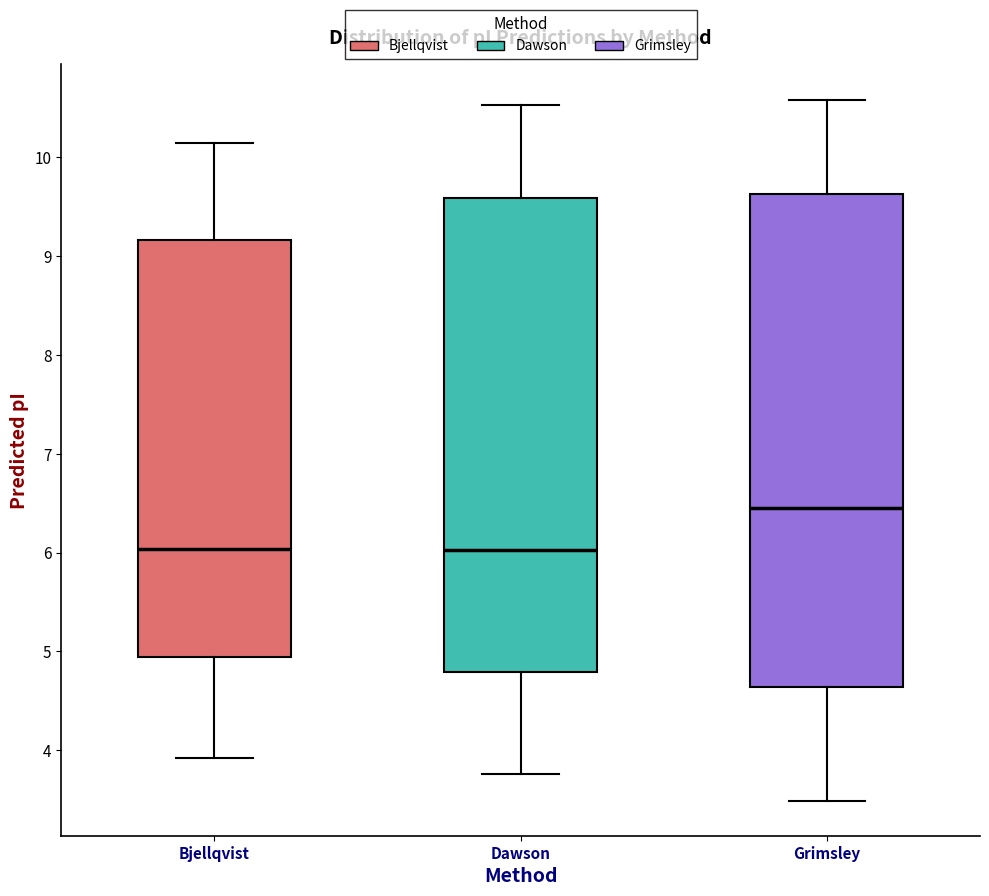

Reading left to right, transcribe this box plot: for each box, give where its median line is, the range the box spans, and where its two whiskers end, as read against the y-axis. The values are not printed on the chart, so give them approximately, as read against the axis.

Bjellqvist: median 6.0, box 4.9 to 9.2, whiskers 3.9 to 10.1
Dawson: median 6.0, box 4.8 to 9.6, whiskers 3.8 to 10.5
Grimsley: median 6.5, box 4.6 to 9.6, whiskers 3.5 to 10.6